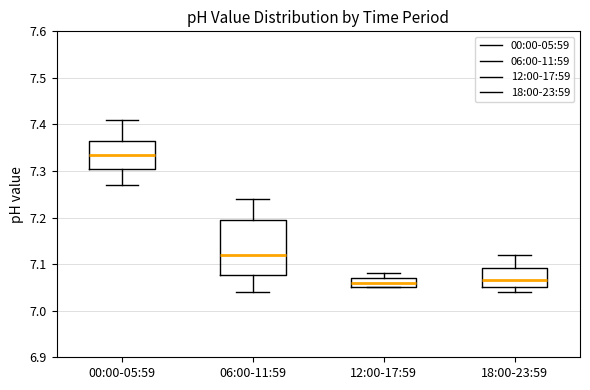

Reading left to right, read every box against the y-axis: the position of its median line, the range the box covers, and the ends of its whiskers. The values are not printed on the chart, so give them approximately, as read against the axis.

00:00-05:59: median 7.34, box 7.31 to 7.37, whiskers 7.27 to 7.41
06:00-11:59: median 7.12, box 7.08 to 7.20, whiskers 7.04 to 7.24
12:00-17:59: median 7.06, box 7.05 to 7.07, whiskers 7.05 to 7.08
18:00-23:59: median 7.07, box 7.05 to 7.09, whiskers 7.04 to 7.12